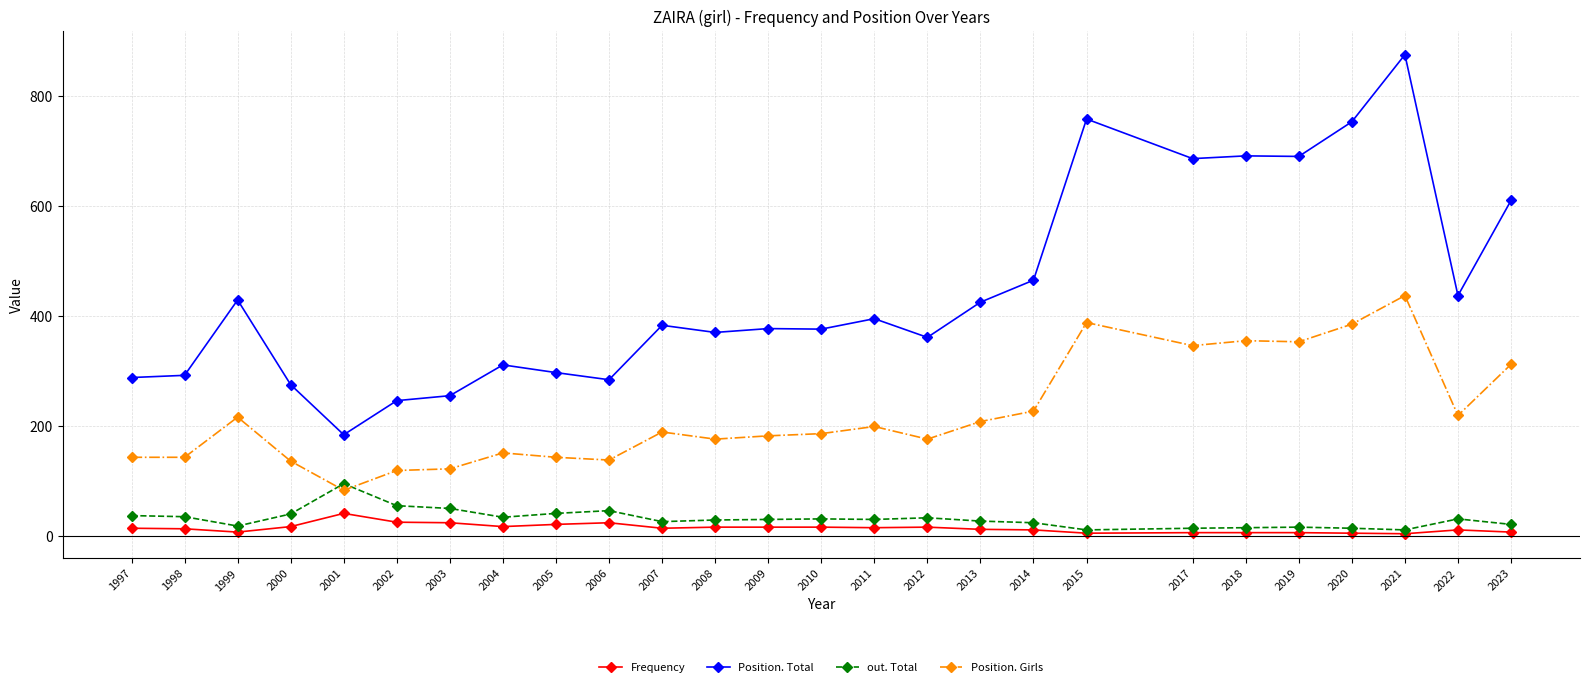

Rank the series at 2000 from highest to lowest value.

Position. Total, Position. Girls, out. Total, Frequency